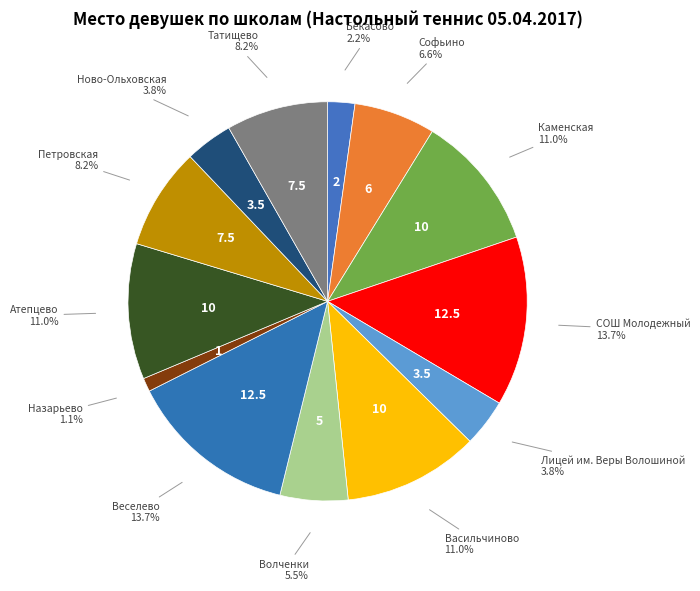

How many segments does this pie chart have?

13